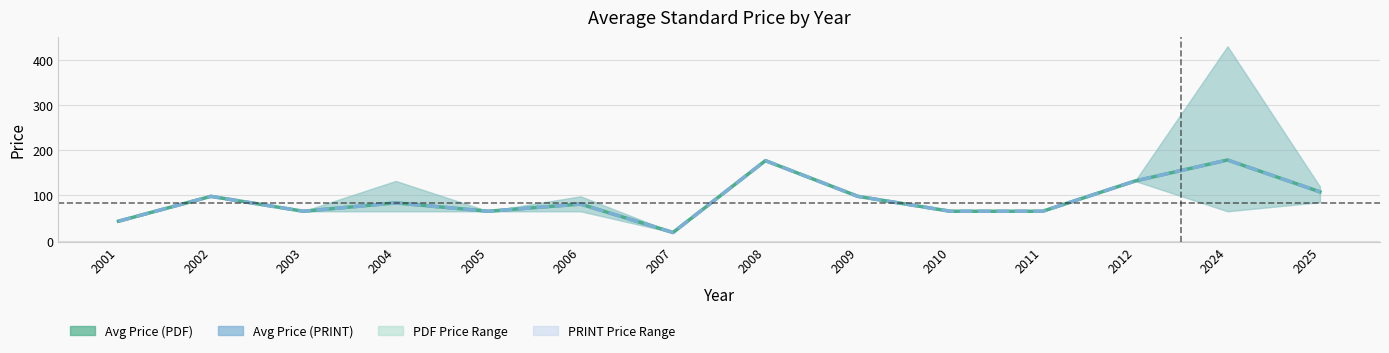

What is the difference between the Avg Price (PDF) values at 2009 and 2007?

80.0